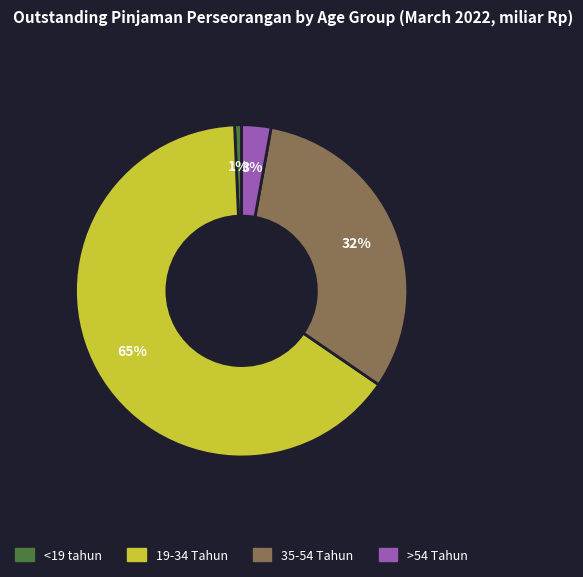

Is the sum of 35-54 Tahun and <19 tahun greater than half?

No